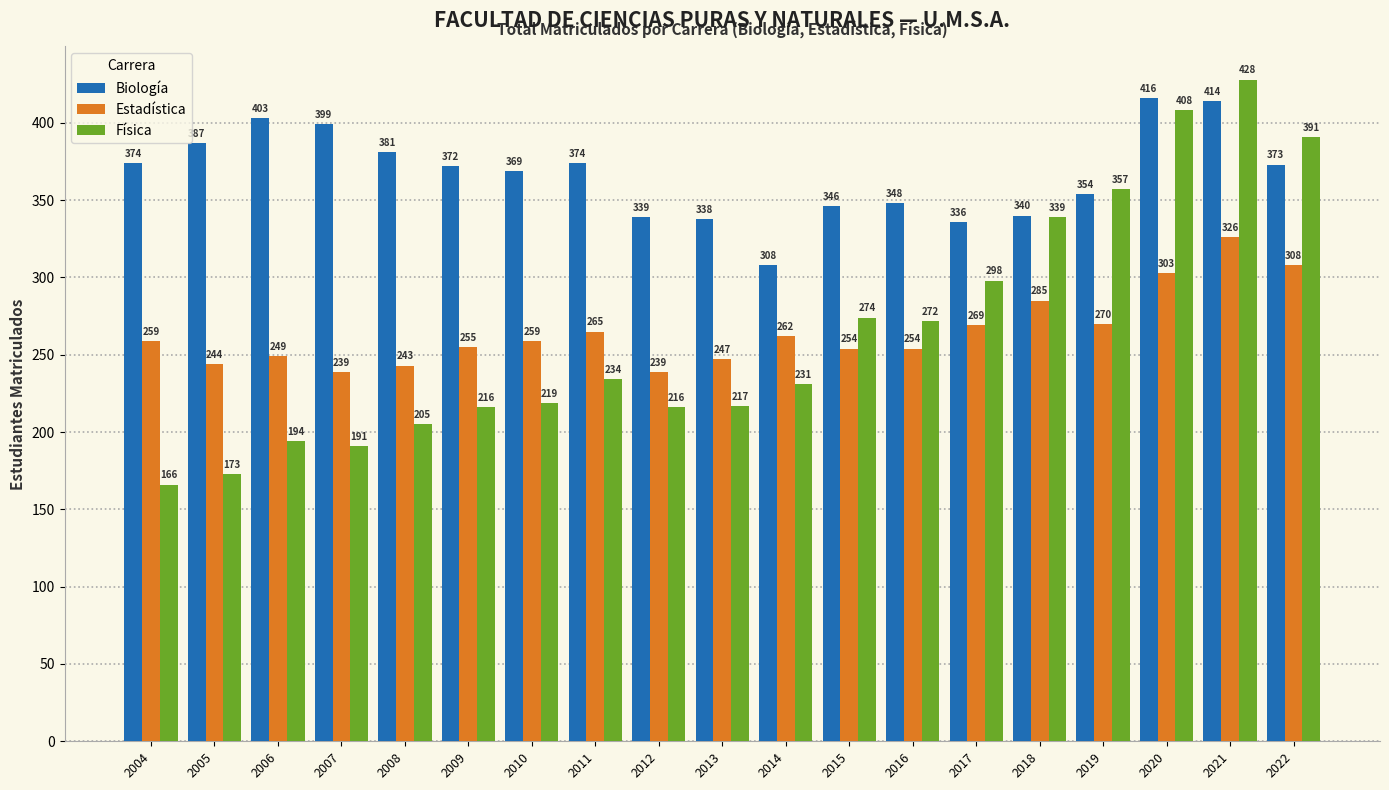

The Estadística series shows 118 at 2012. True or false?

False